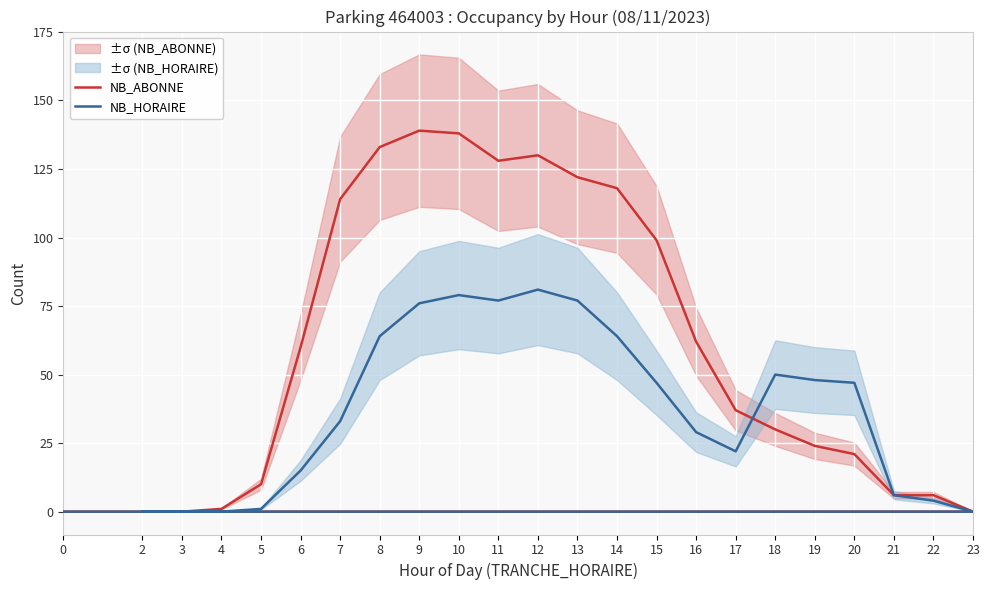

Which series has the widest spread of values?

NB_ABONNE